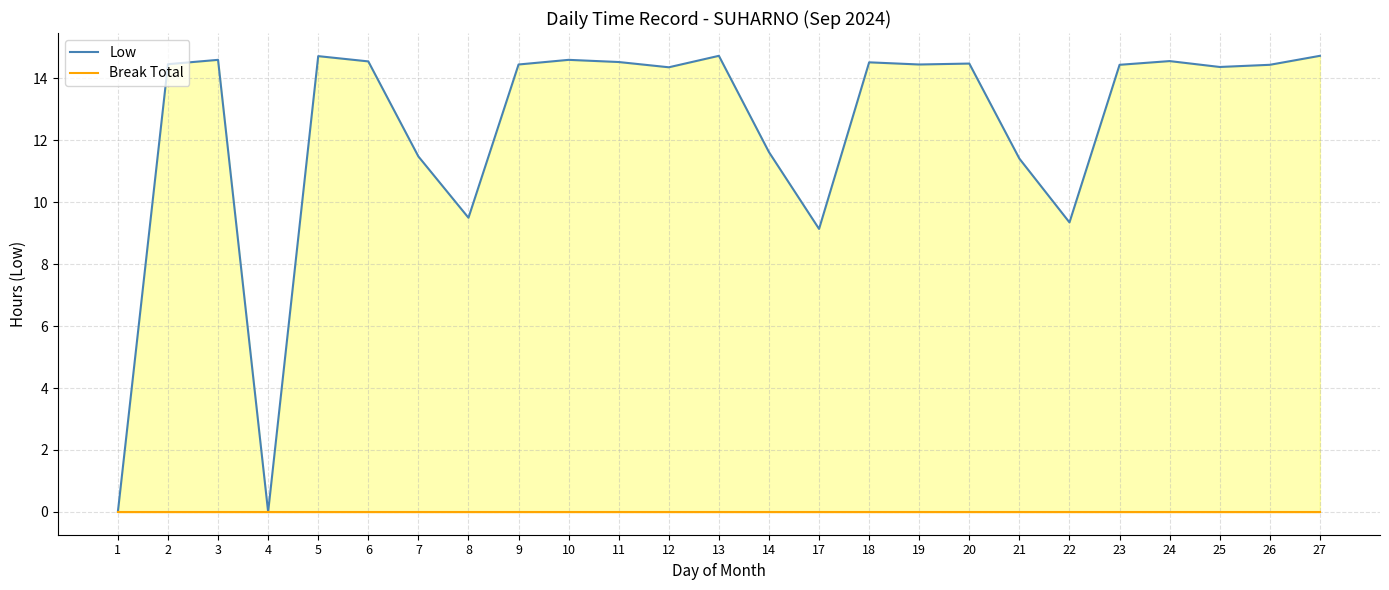

At which category is the sum across all series the highest?

13